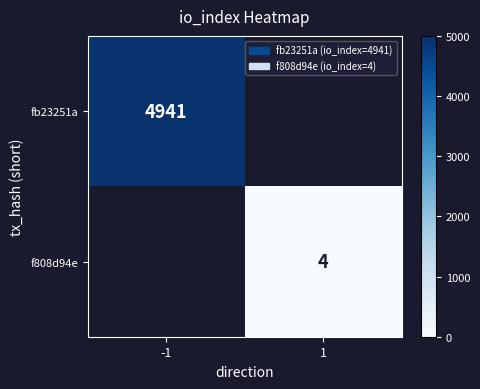

The value of f808d94e at 1 is 2. True or false?

False